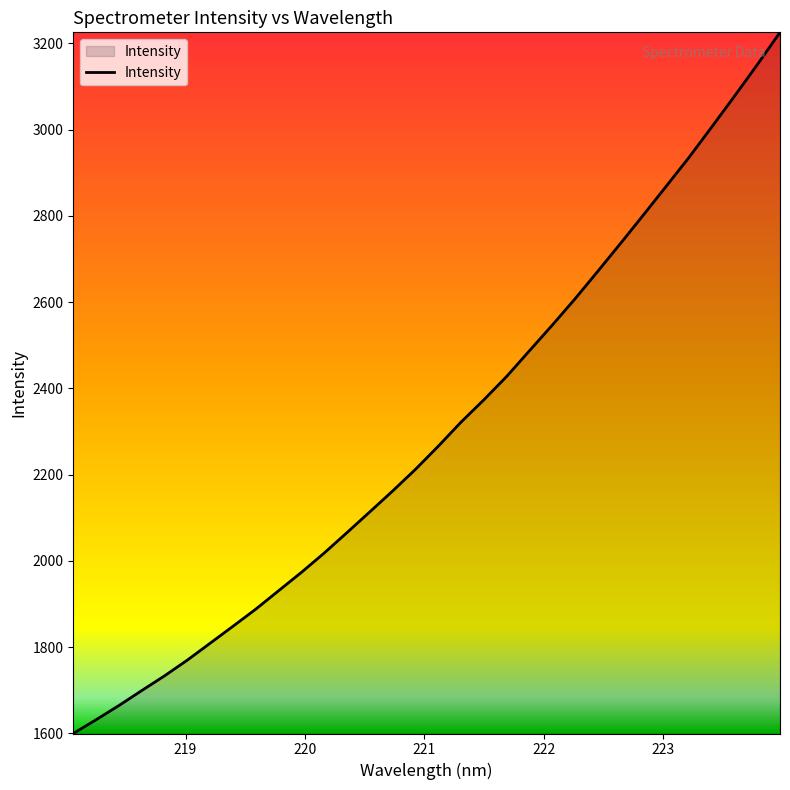

What is the difference between the maximum and minimum values?

1625.8